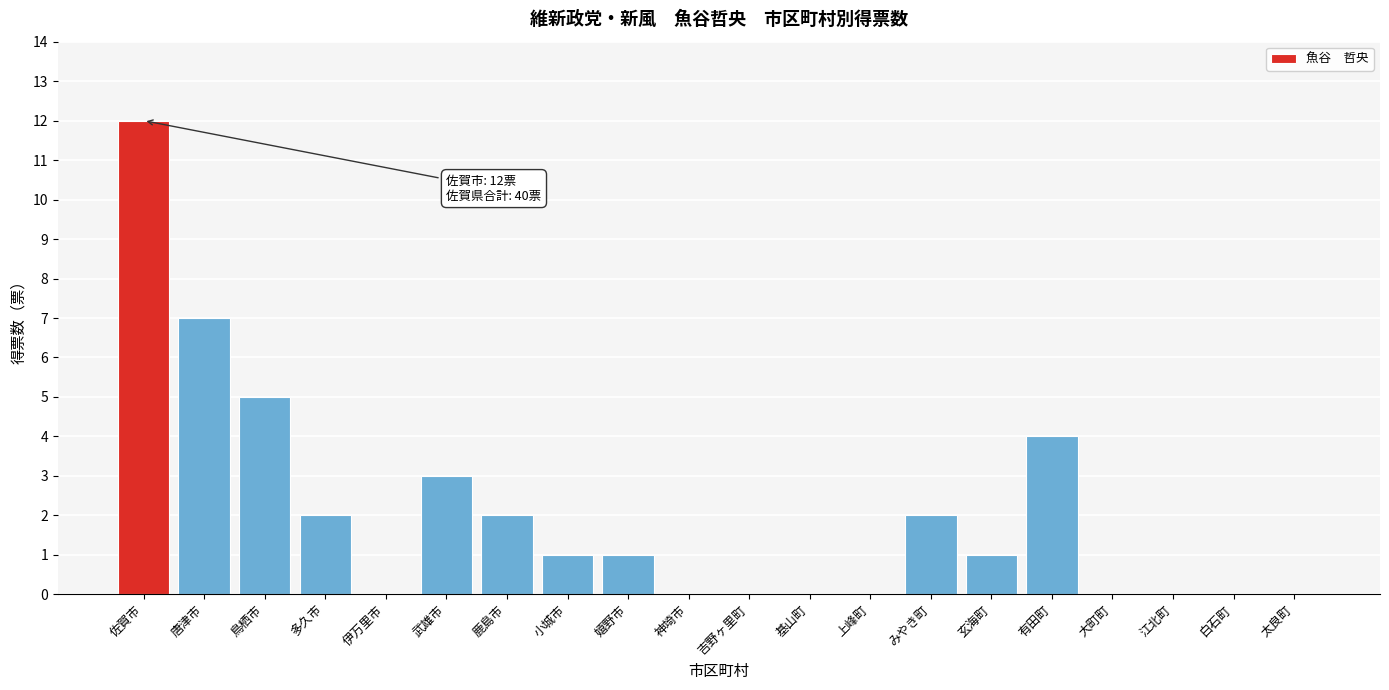

Reading left to right, extract all data points from this chart.

佐賀市=12	唐津市=7	鳥栖市=5	多久市=2	伊万里市=0	武雄市=3	鹿島市=2	小城市=1	嬉野市=1	神埼市=0	吉野ヶ里町=0	基山町=0	上峰町=0	みやき町=2	玄海町=1	有田町=4	大町町=0	江北町=0	白石町=0	太良町=0